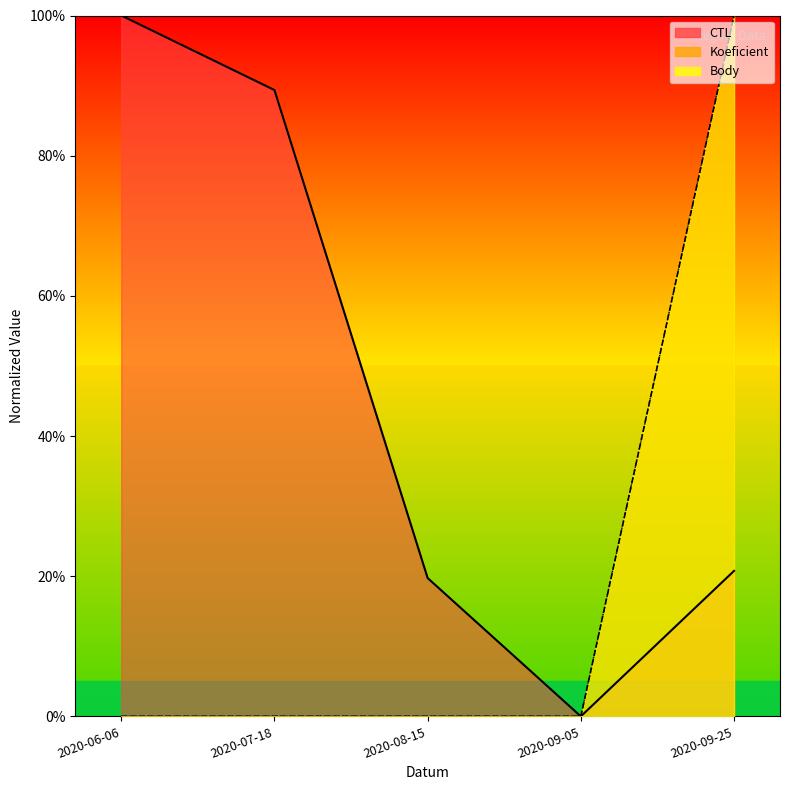

True or false: Koeficient and Body intersect in this chart.

False